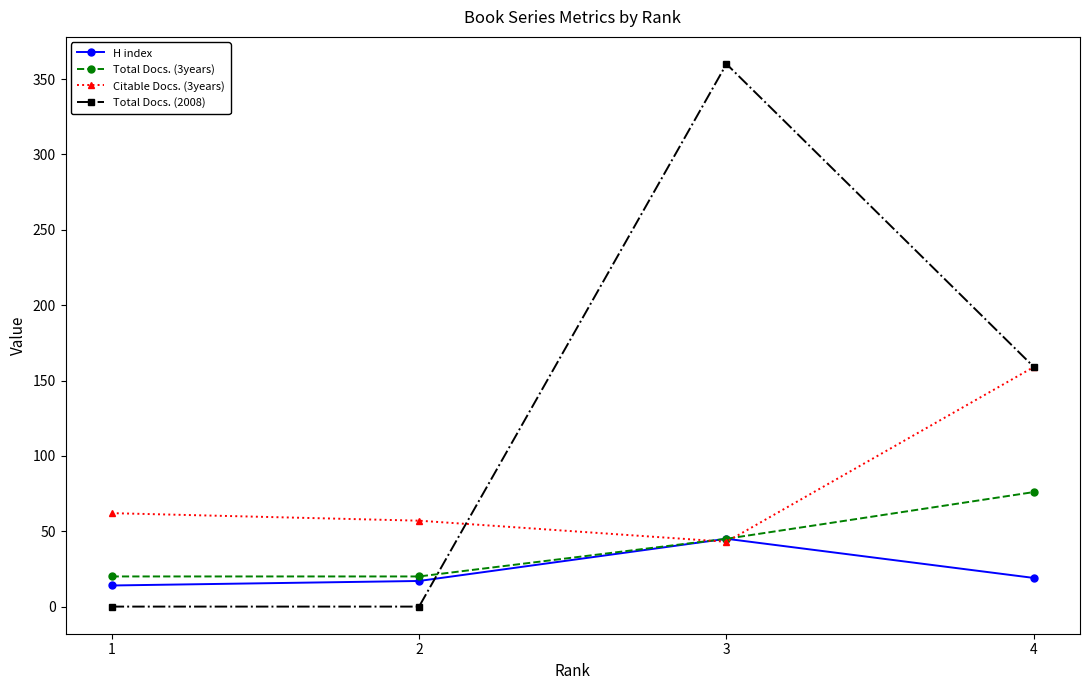

Which series changed the most between 2 and 3?

Total Docs. (2008)